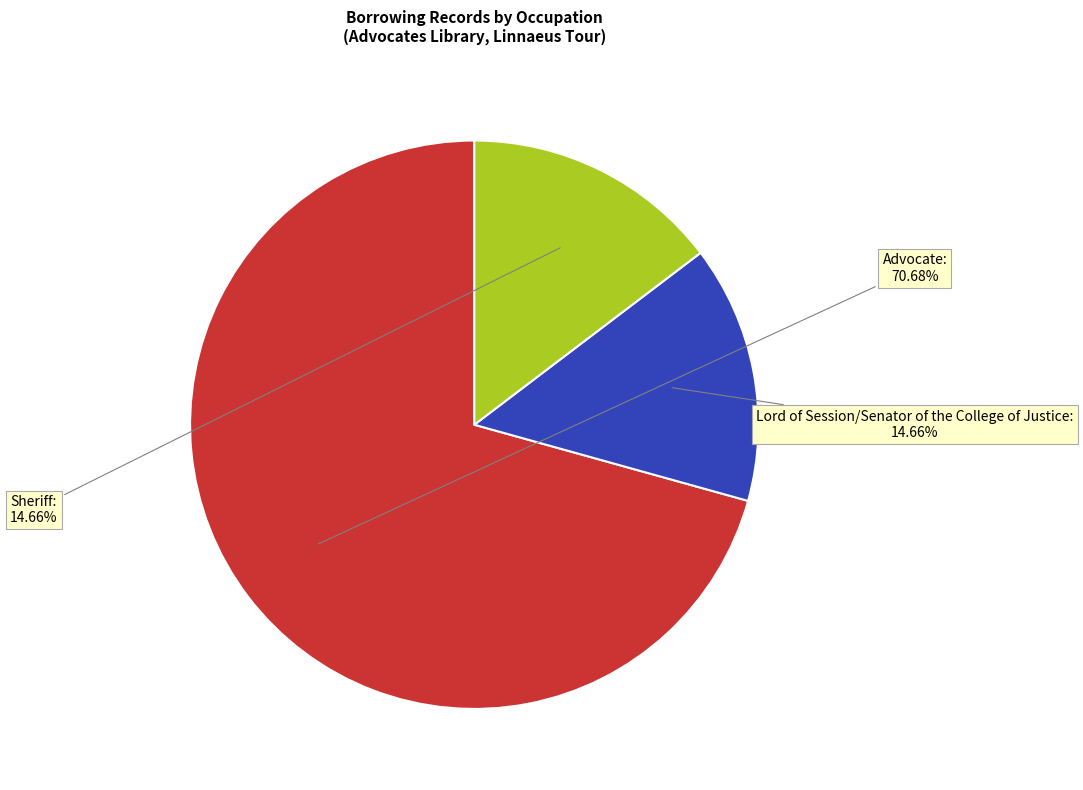

Is there any slice that represents more than half of the pie?

Yes